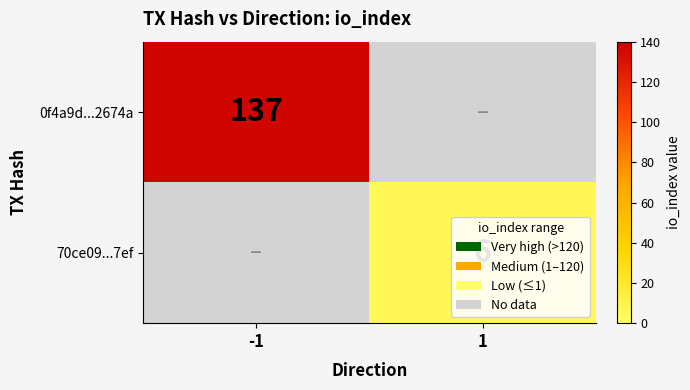

Is it true that 70ce09...7ef equals 6 at 1?

True